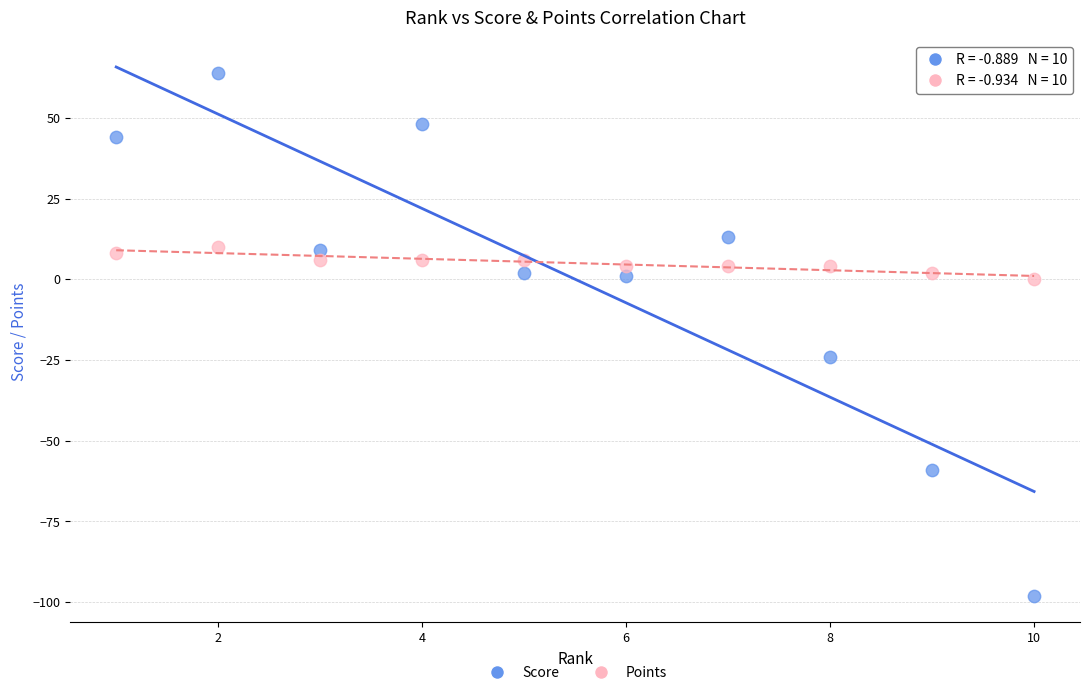

Which series has the widest spread of Y values?

Score